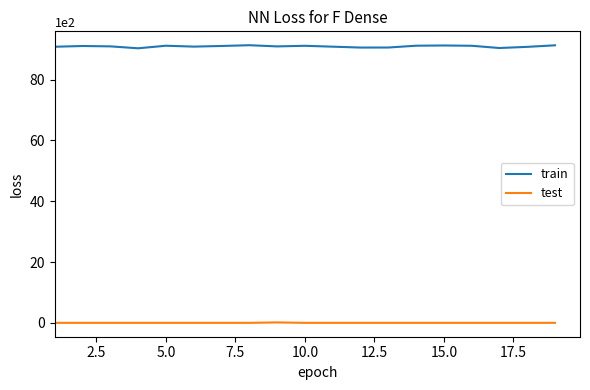

List the series in order of their overall mean, lowest first.

test, train